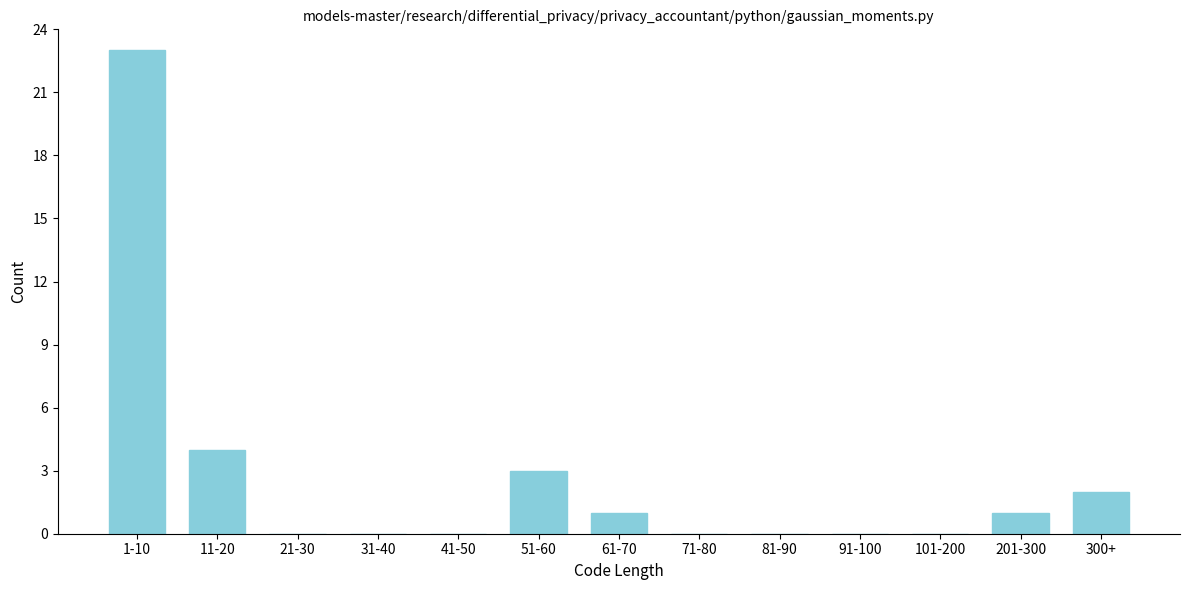

Reading left to right, transcribe all the data shown in this chart.

1-10=23	11-20=4	21-30=0	31-40=0	41-50=0	51-60=3	61-70=1	71-80=0	81-90=0	91-100=0	101-200=0	201-300=1	300+=2